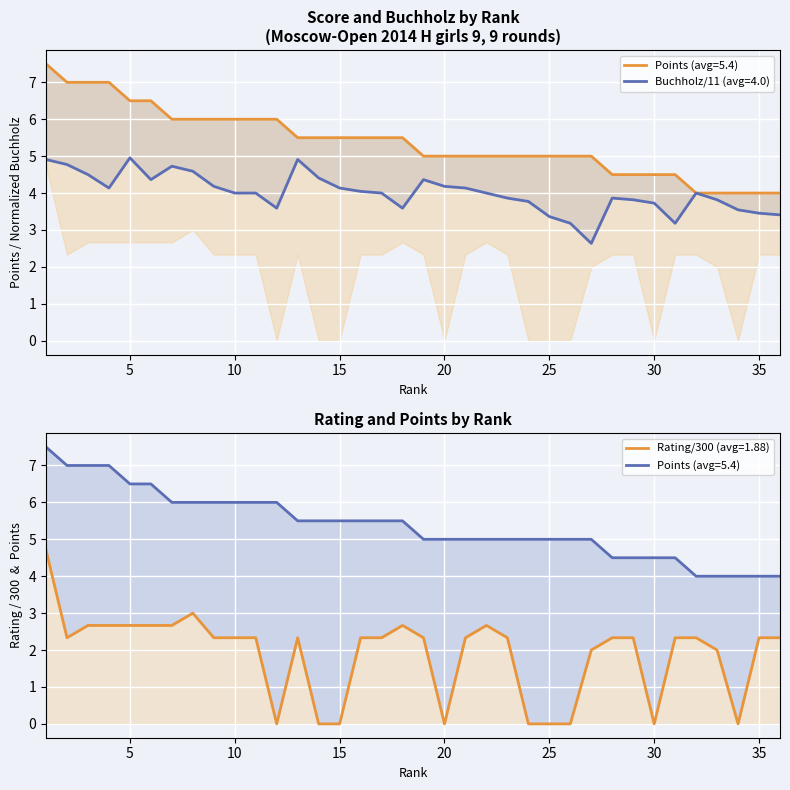

The Rating series shows 4.5 at 5. True or false?

False